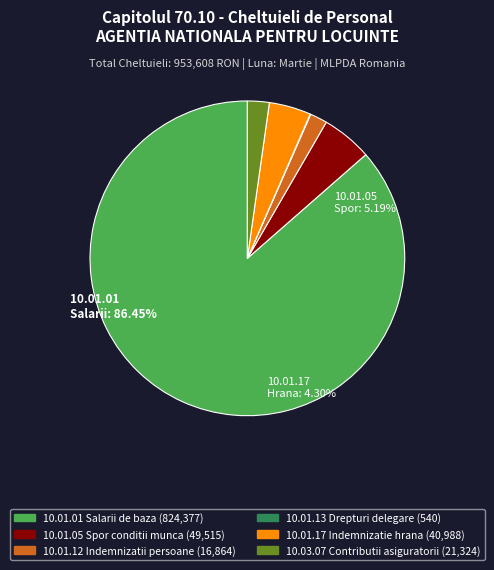

Is the sum of 10.01.01 Salarii de baza and 10.01.12 Indemnizatii persoane greater than half?

Yes